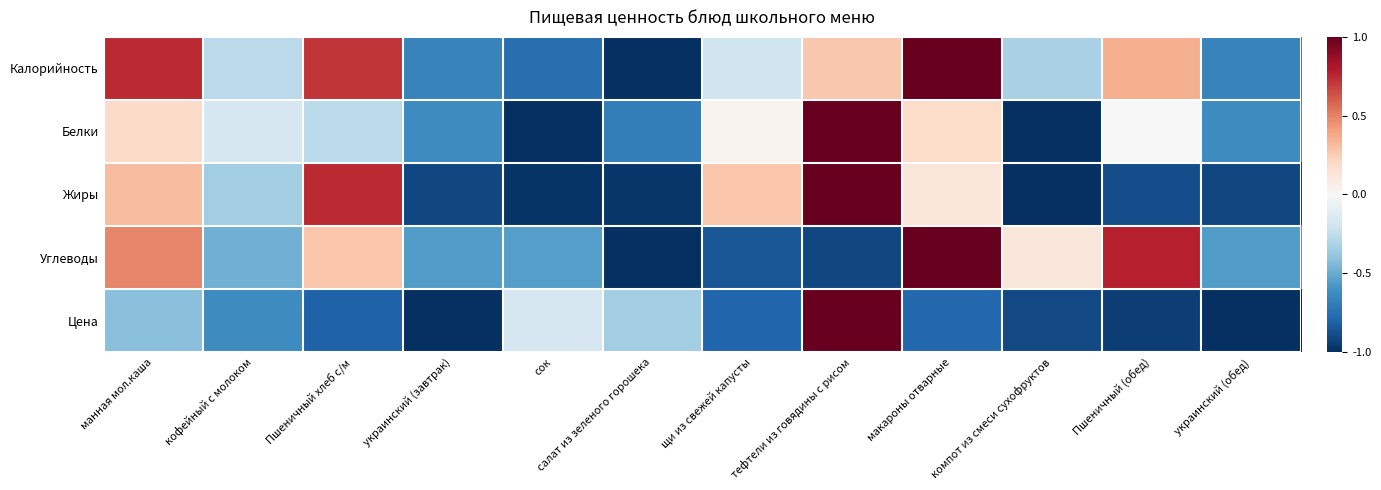

How many distinct data groups are displayed?

5